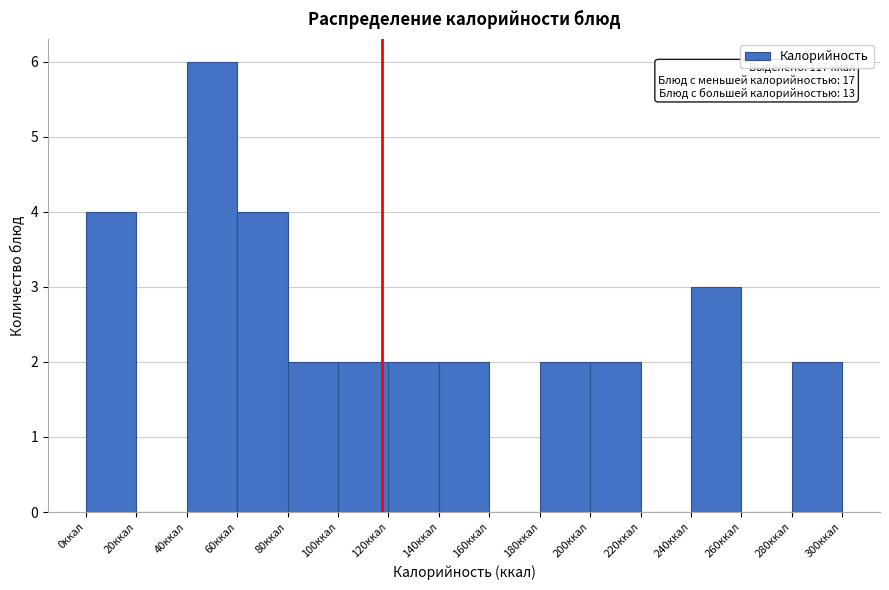

Which range on the x-axis has the tallest bar?

40 to 60